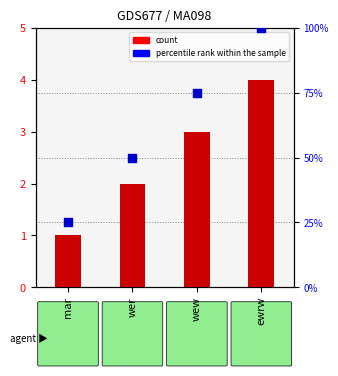

Is the value of count at ewrw greater than the value of percentile rank within the sample at mar?

No